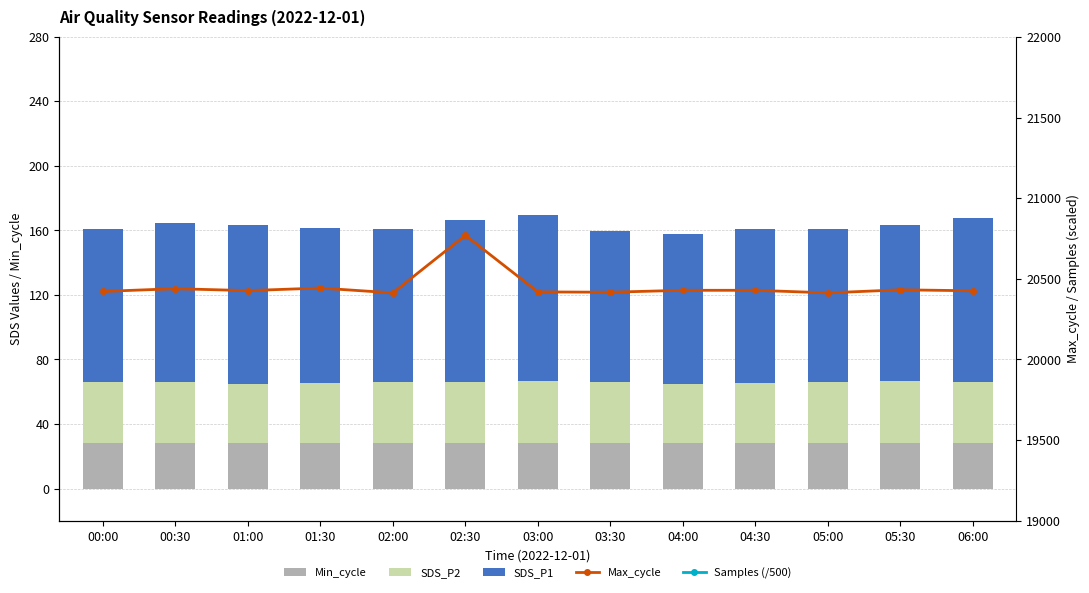

How many values in the Max_cycle series are below 20427?

6